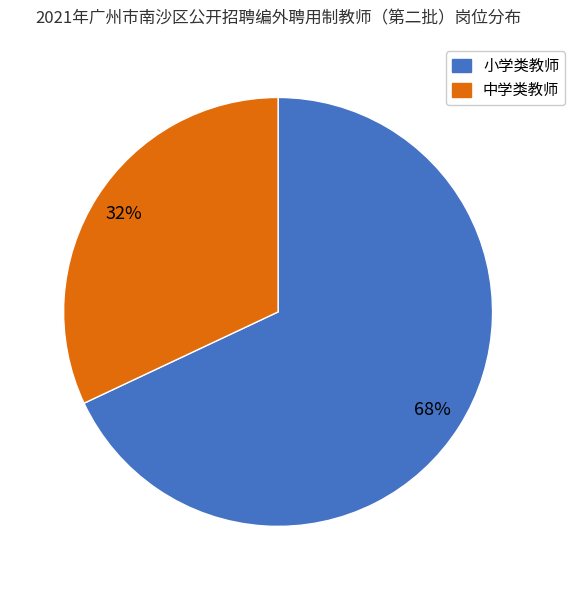

To the nearest percent, what is the difference between the largest and smallest slice percentages?

36%